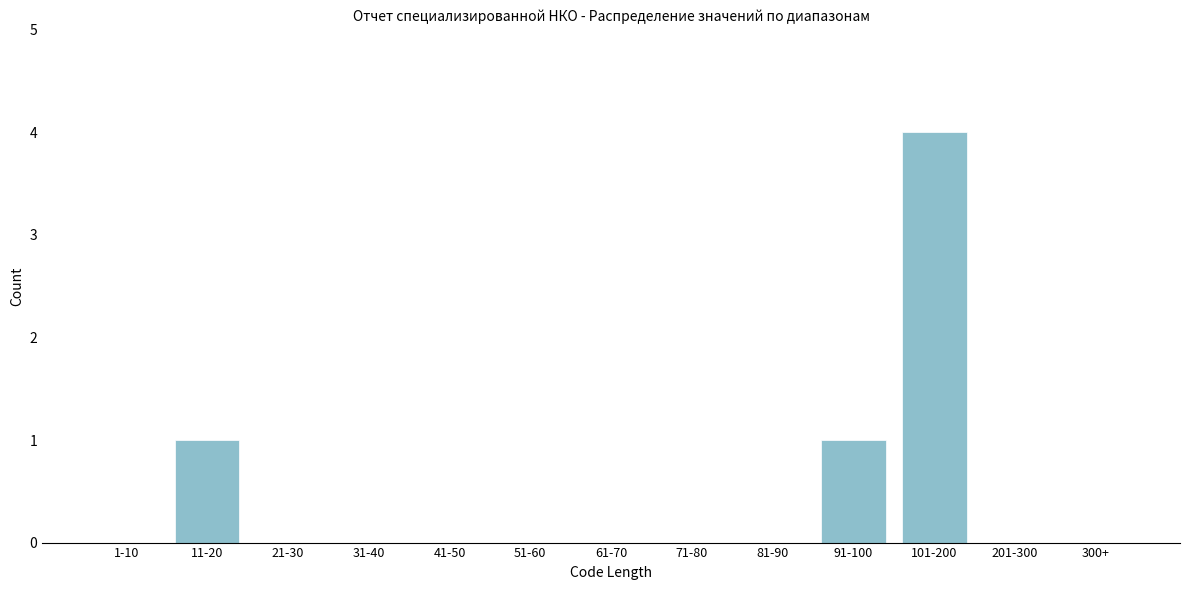

Reading left to right, extract all data points from this chart.

1-10=0	11-20=1	21-30=0	31-40=0	41-50=0	51-60=0	61-70=0	71-80=0	81-90=0	91-100=1	101-200=4	201-300=0	300+=0